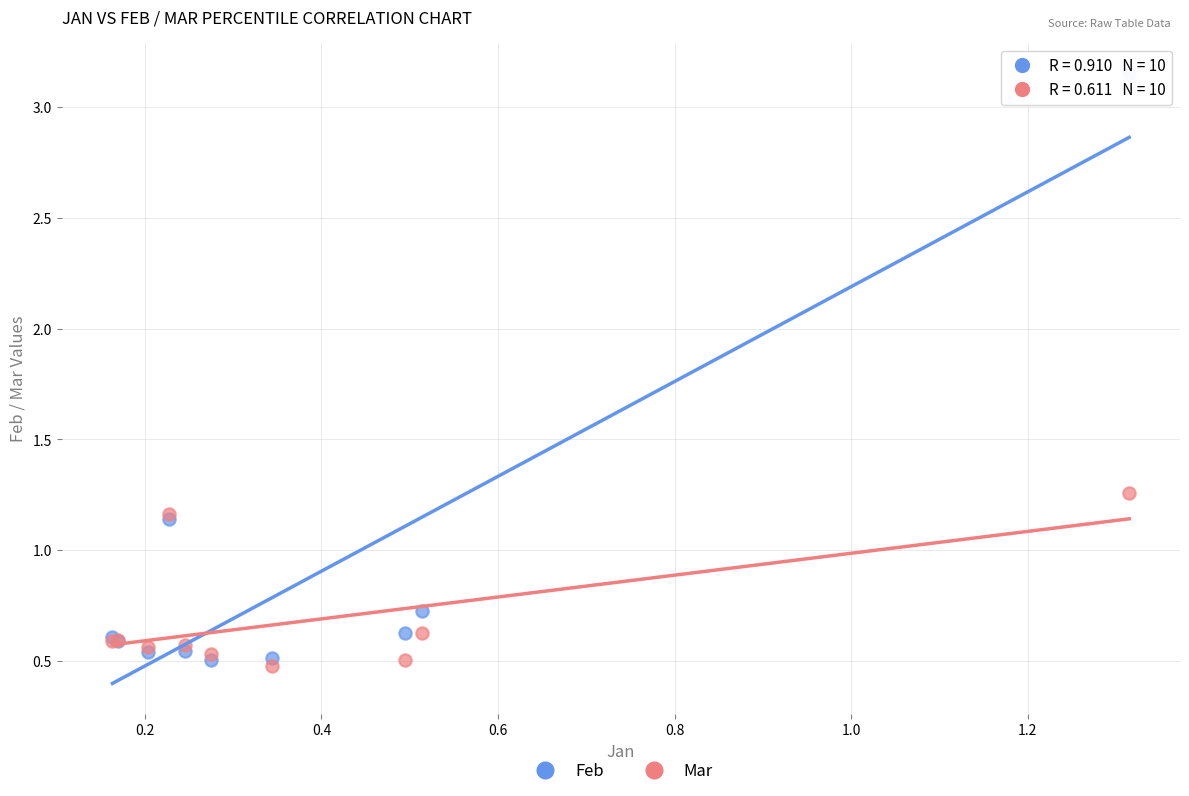

Which series contains the highest Y value?

Feb